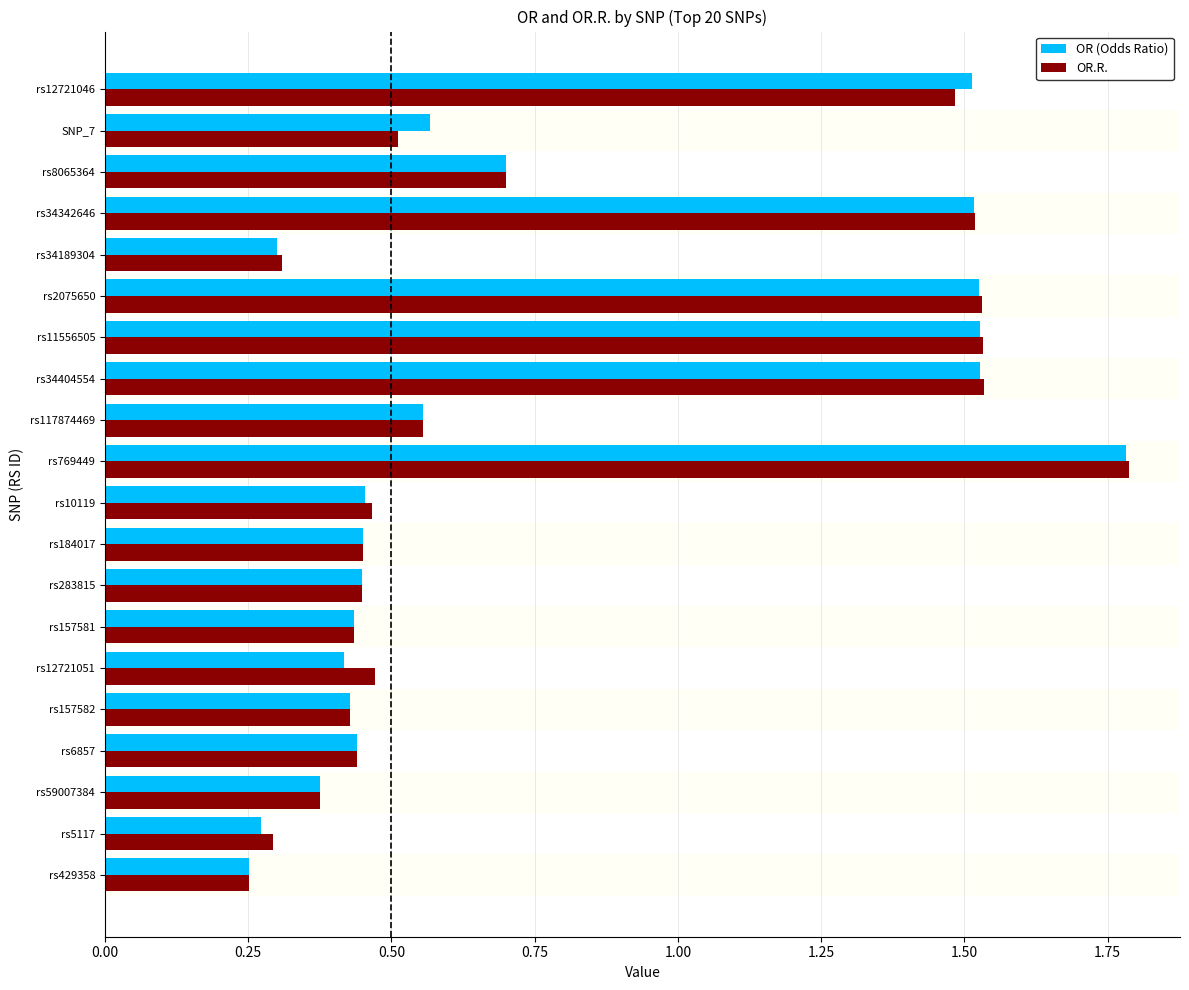

What is the highest value of the OR (Odds Ratio) series?

1.8